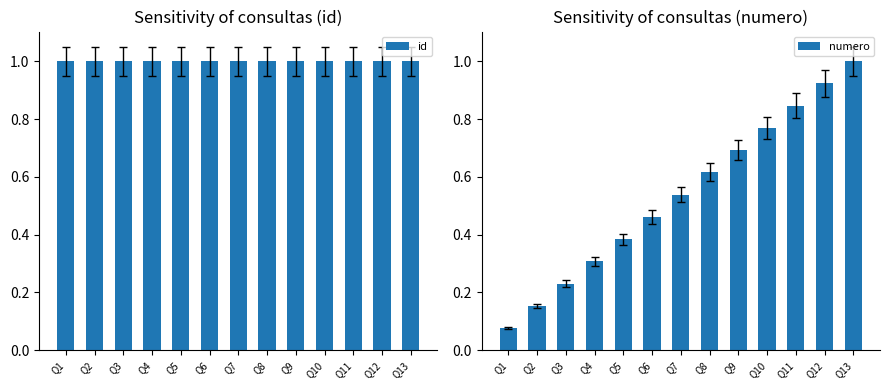

Reading left to right, list all the values displayed in this chart.

id: 1.0	1.0	1.0	1.0	1.0	1.0	1.0	1.0	1.0	1.0	1.0	1.0	1.0
numero: 0.1	0.2	0.2	0.3	0.4	0.5	0.5	0.6	0.7	0.8	0.8	0.9	1.0